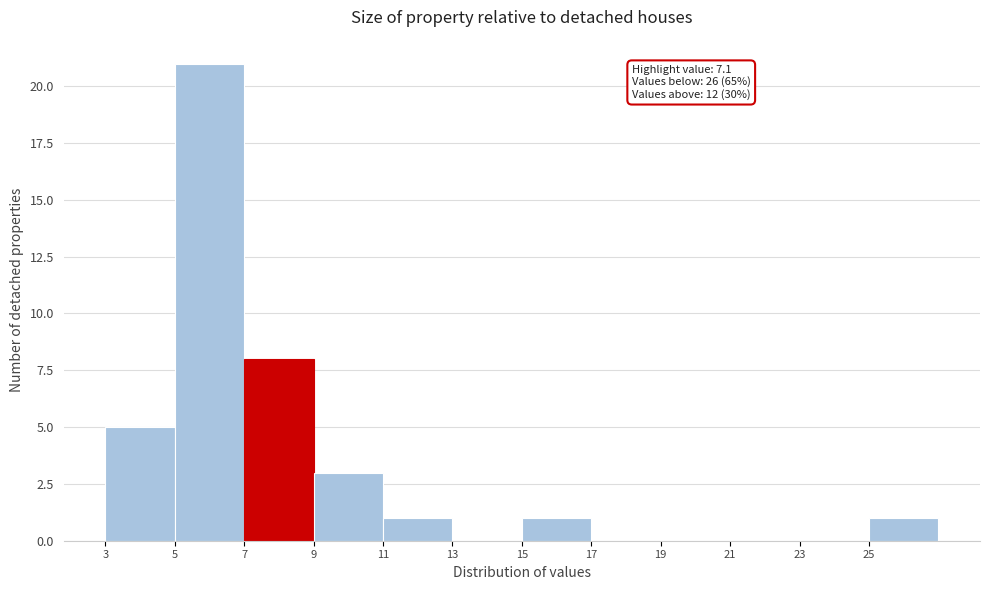

Which range on the x-axis has the tallest bar?

5 to 7